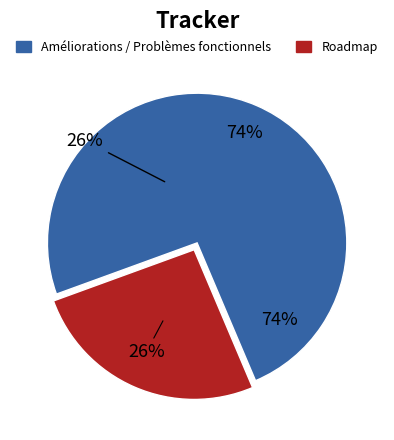

To the nearest percent, what is the average slice percentage?

50%